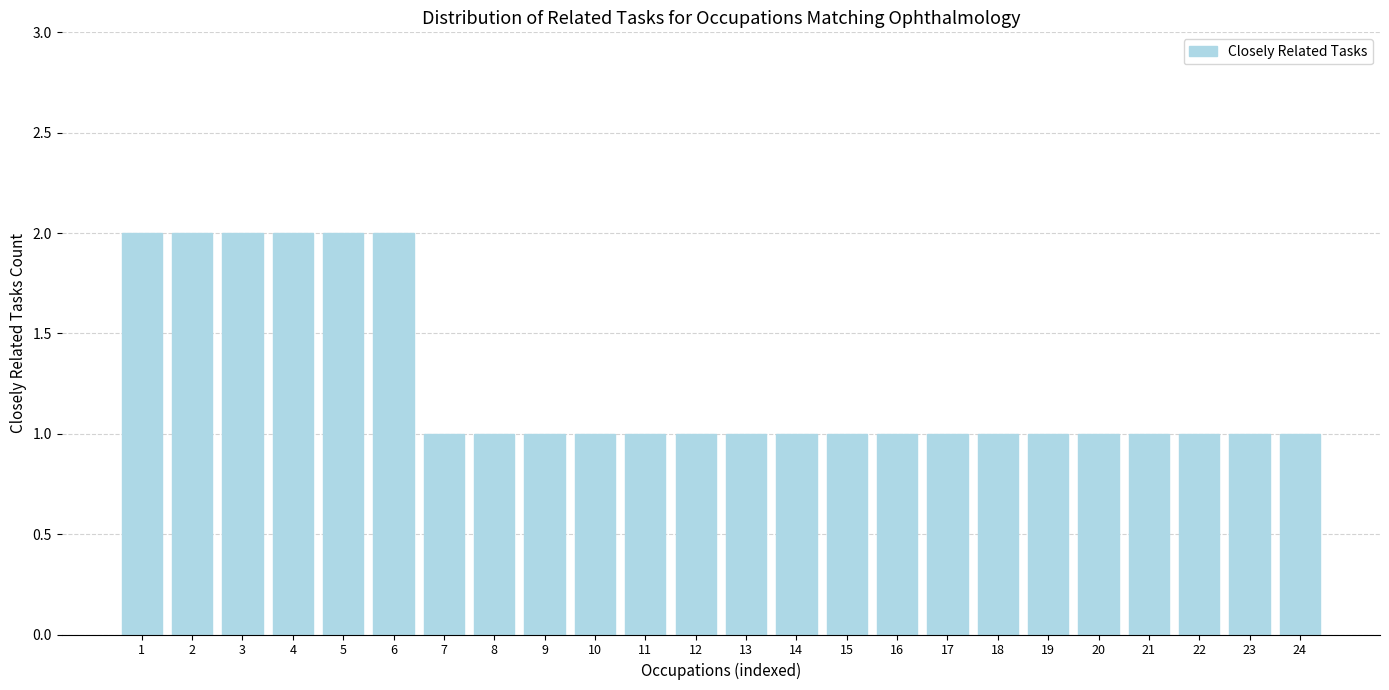

Is it true that the value at 15 is 0?

False